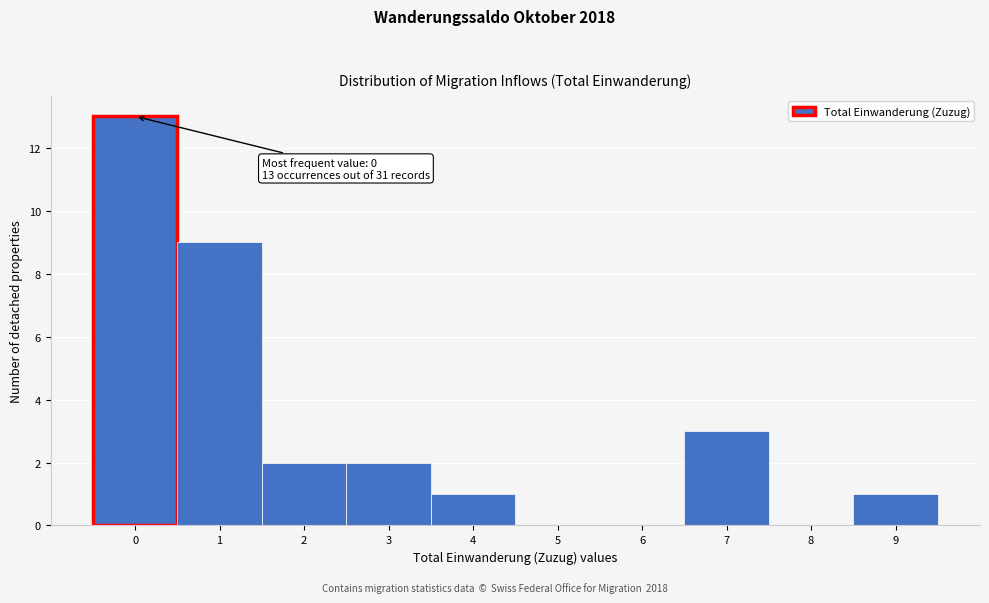

Which range on the x-axis has the tallest bar?

-0.5 to 0.5